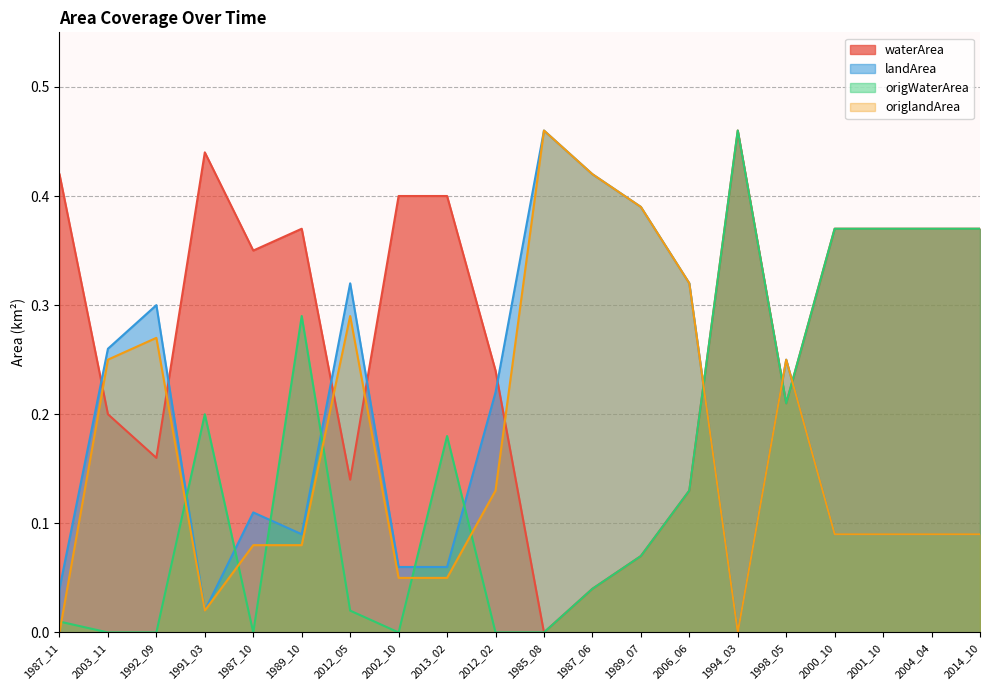

What position from the left is 1991_03?

4